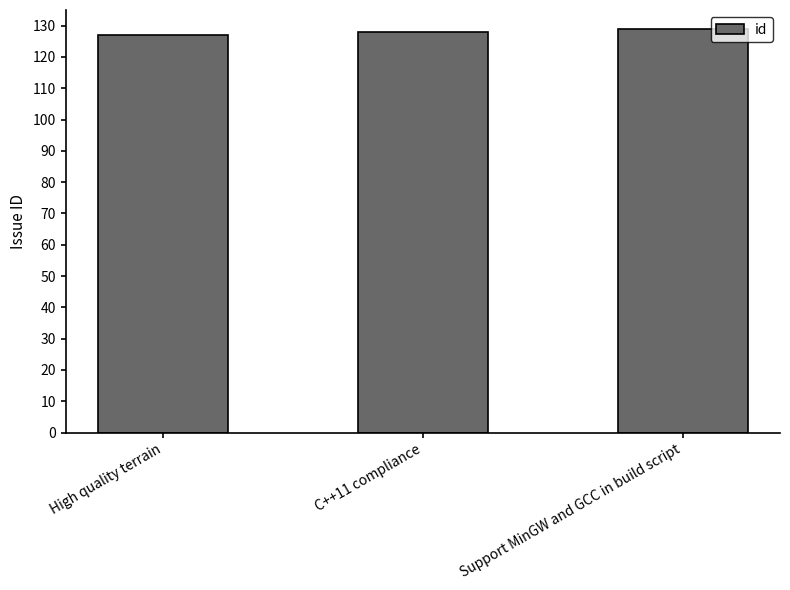

Count the number of categories in the chart.

3